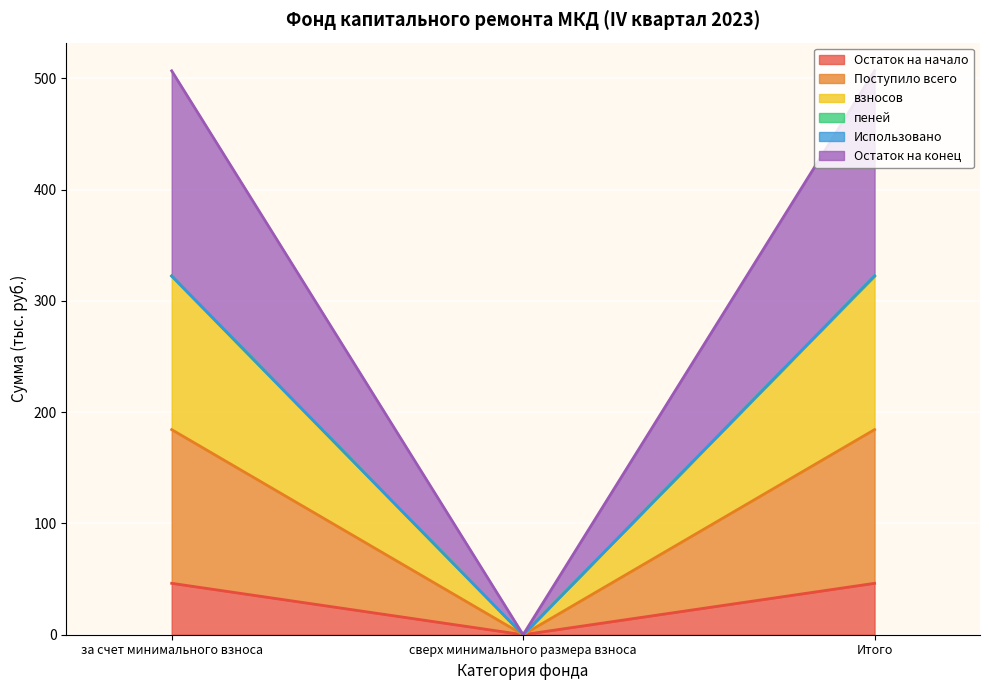

True or false: Остаток на начало has a value of 18.8 at Итого.

False